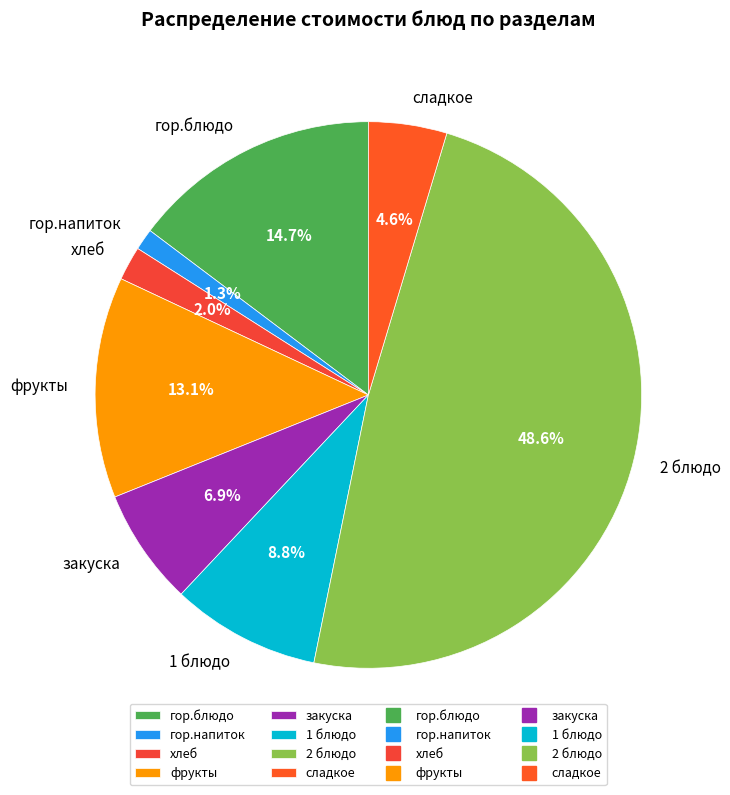

What is the smallest slice in the pie chart?

гор.напиток